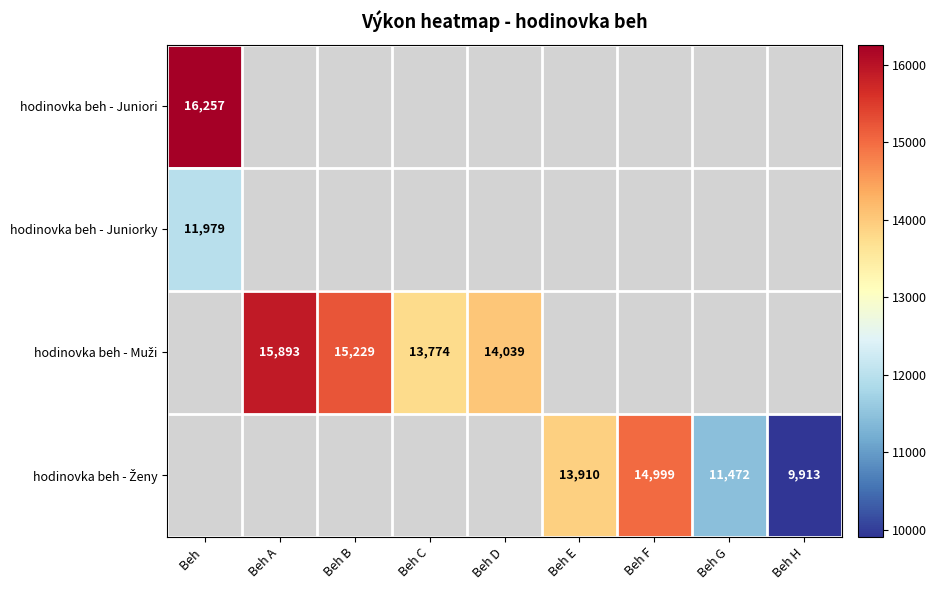

Is the value of hodinovka beh - Ženy at Beh E greater than the value of hodinovka beh - Juniorky at Beh C?

No